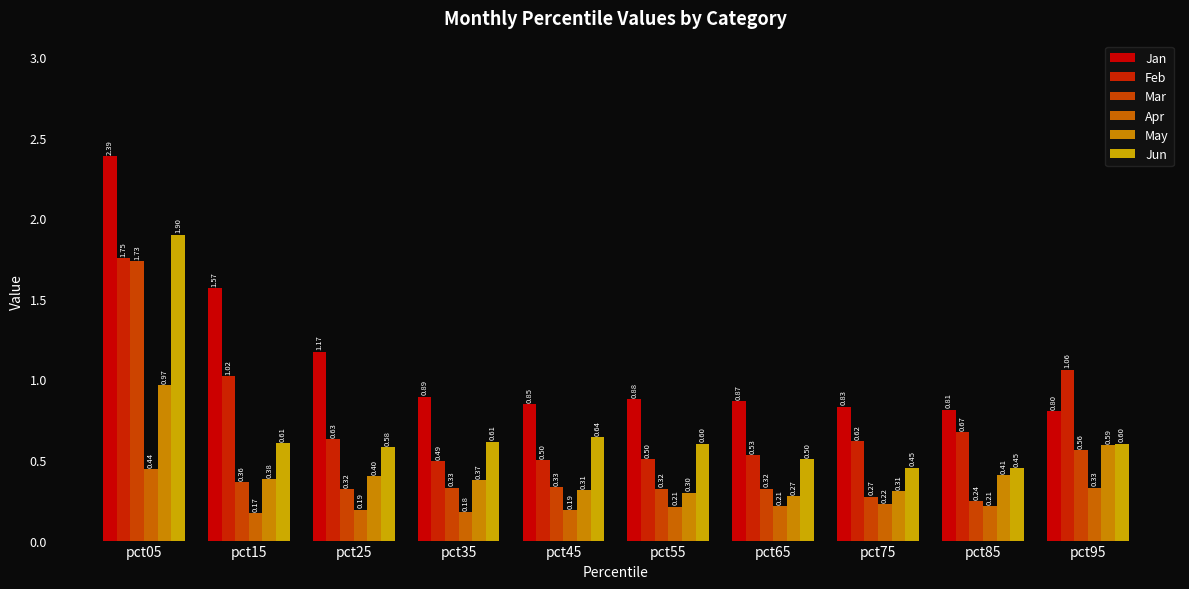

What is the total value across all series at pct35?

2.9